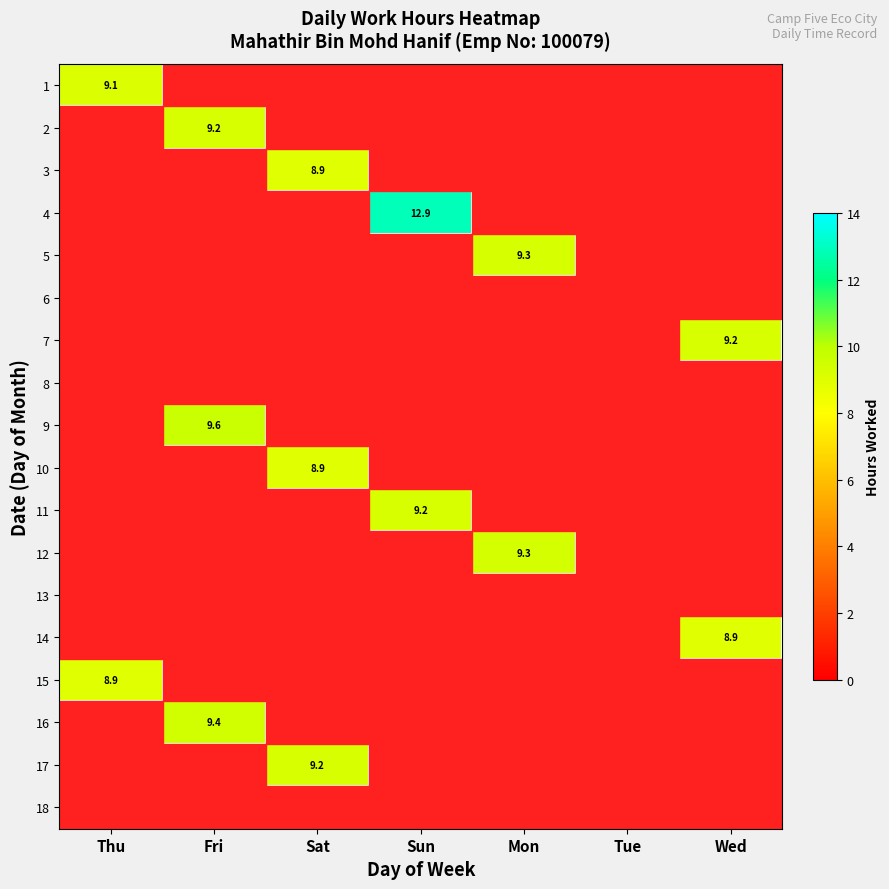

The value of 15 at Tue is -5.6. True or false?

False